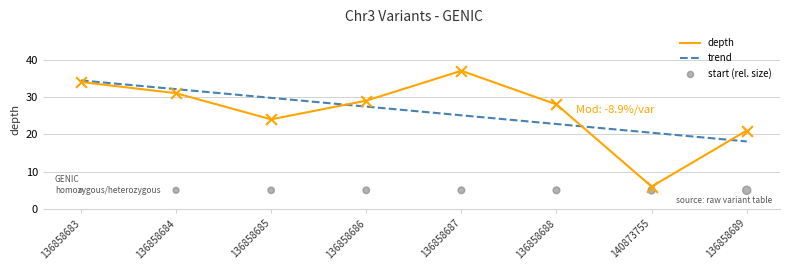

What are all the series names shown in the legend?

depth, trend, start (rel. size)